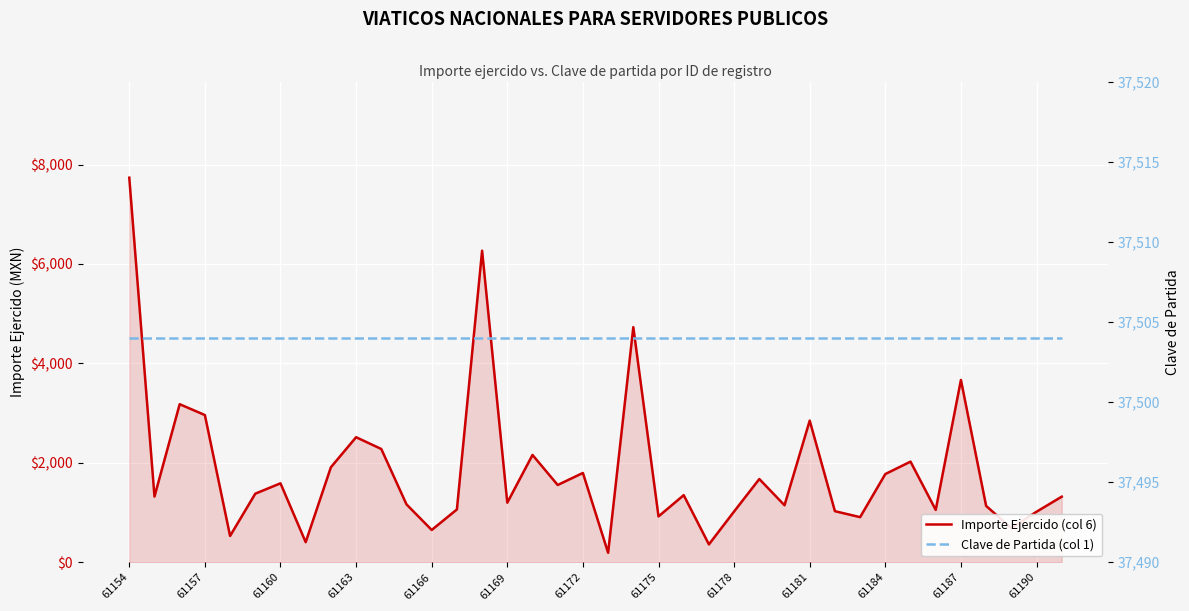

What value does the Clave de Partida (col 1) series have at 23?

37504.0